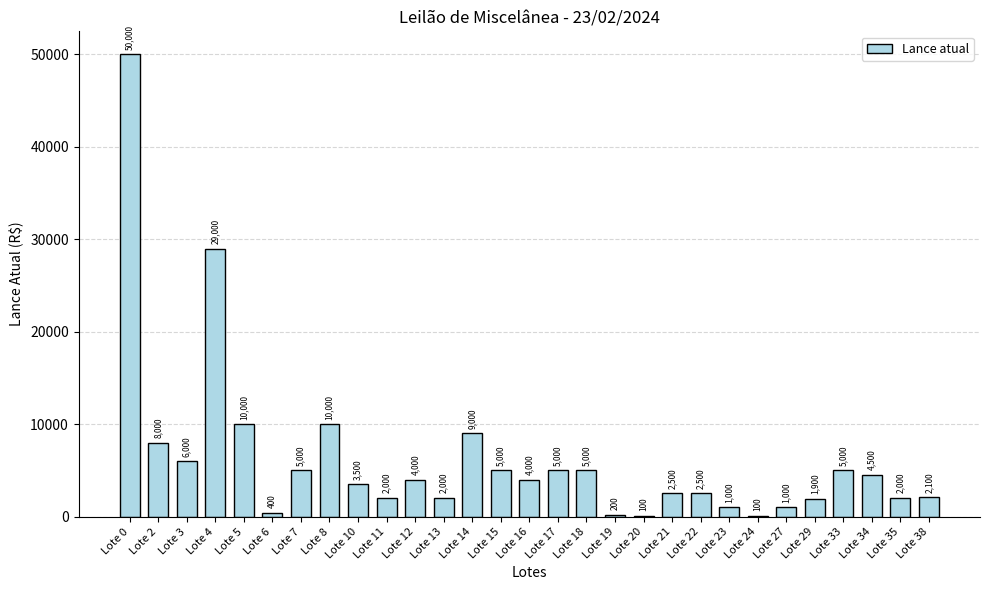

What is the maximum value shown in the chart?

50000